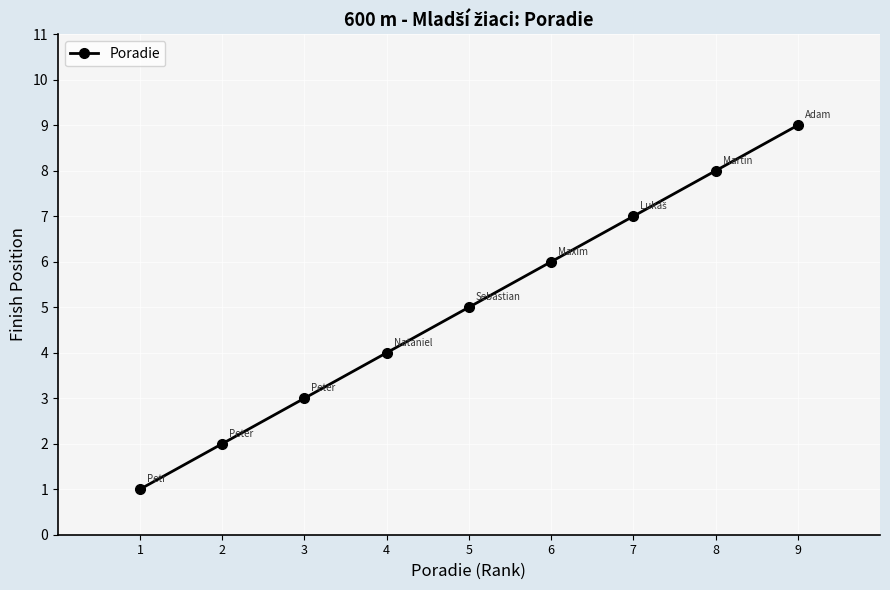

Between 2 and 3, which is larger?

3